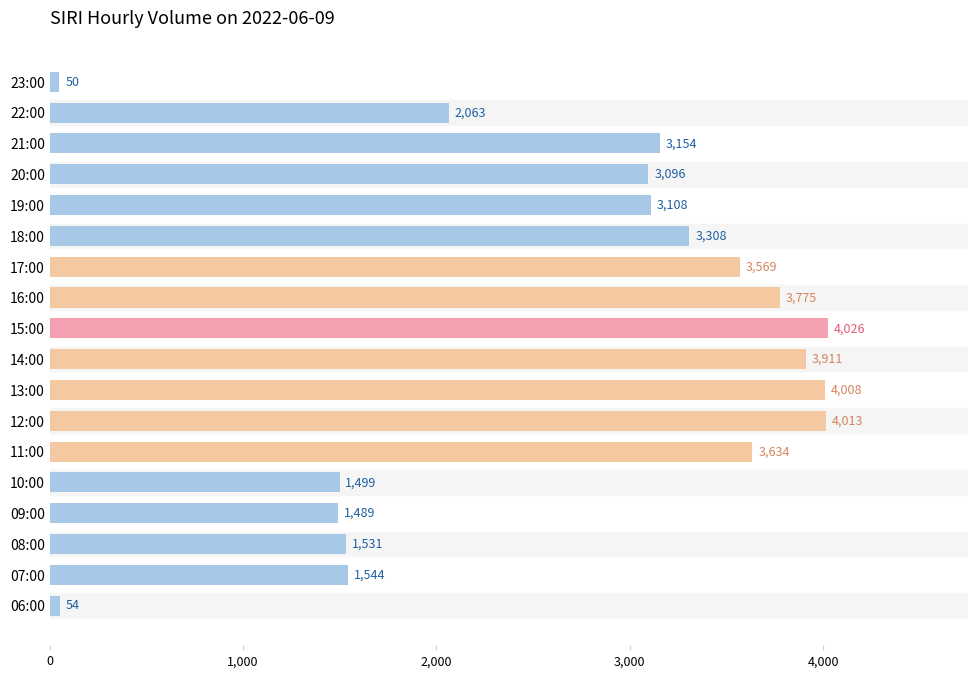

What is the difference between the second highest and minimum values?

3963